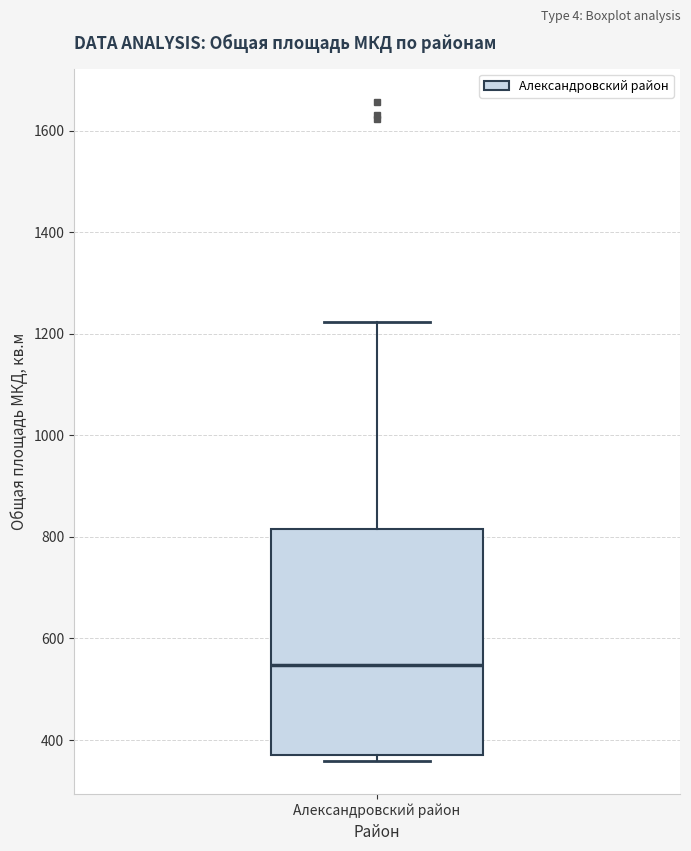

Read this box plot against the y-axis: the position of the median line, the range covered by the box, and the ends of both whiskers. The values are not printed on the chart, so give them approximately, as read against the axis.

median 540, box 380 to 820, whiskers 360 to 1220